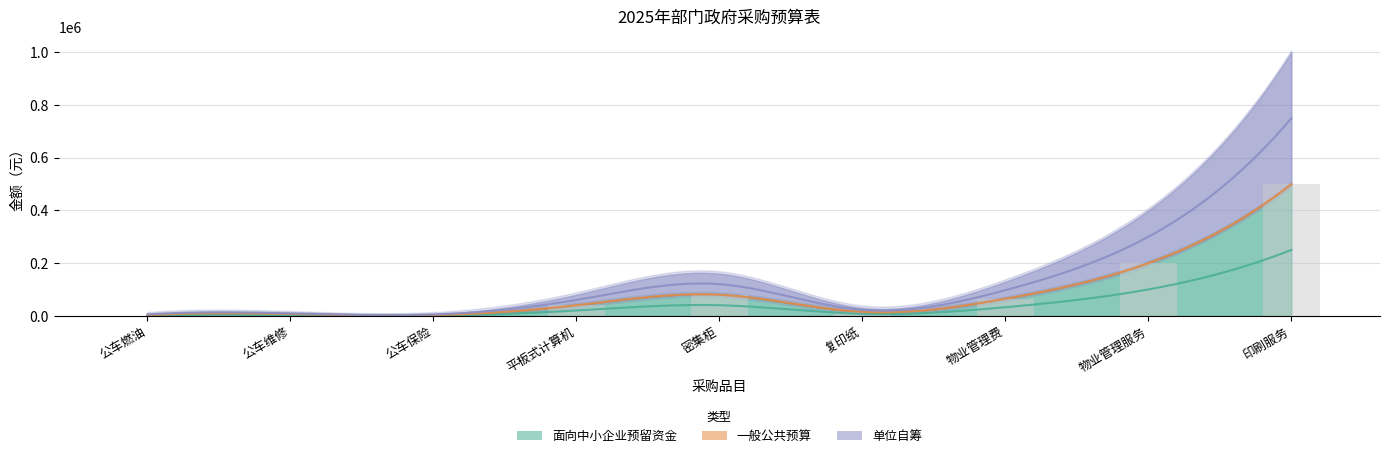

What is the label of the 6th bar from the right?

平板式计算机